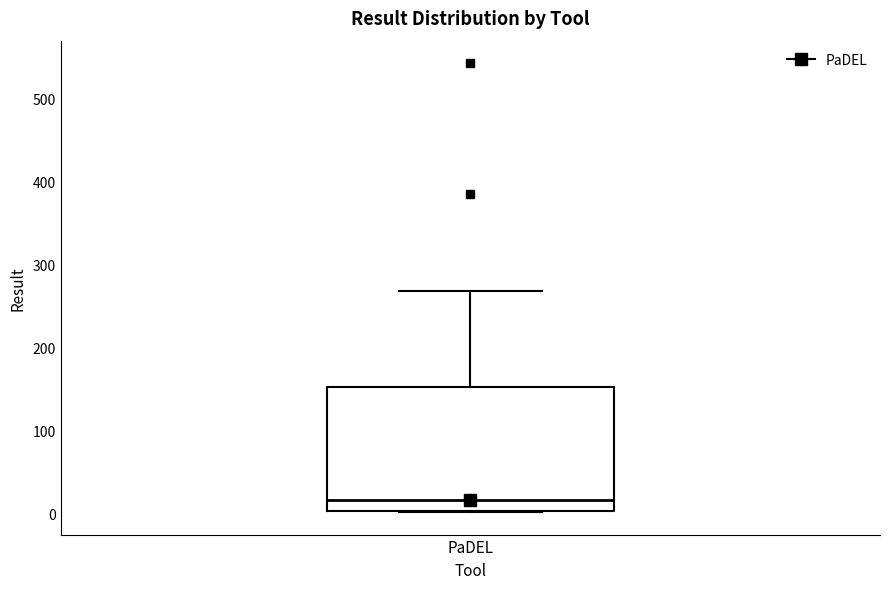

Read this box plot against the y-axis: the position of the median line, the range covered by the box, and the ends of both whiskers. The values are not printed on the chart, so give them approximately, as read against the axis.

median 20, box 0 to 150, whiskers 0 to 270